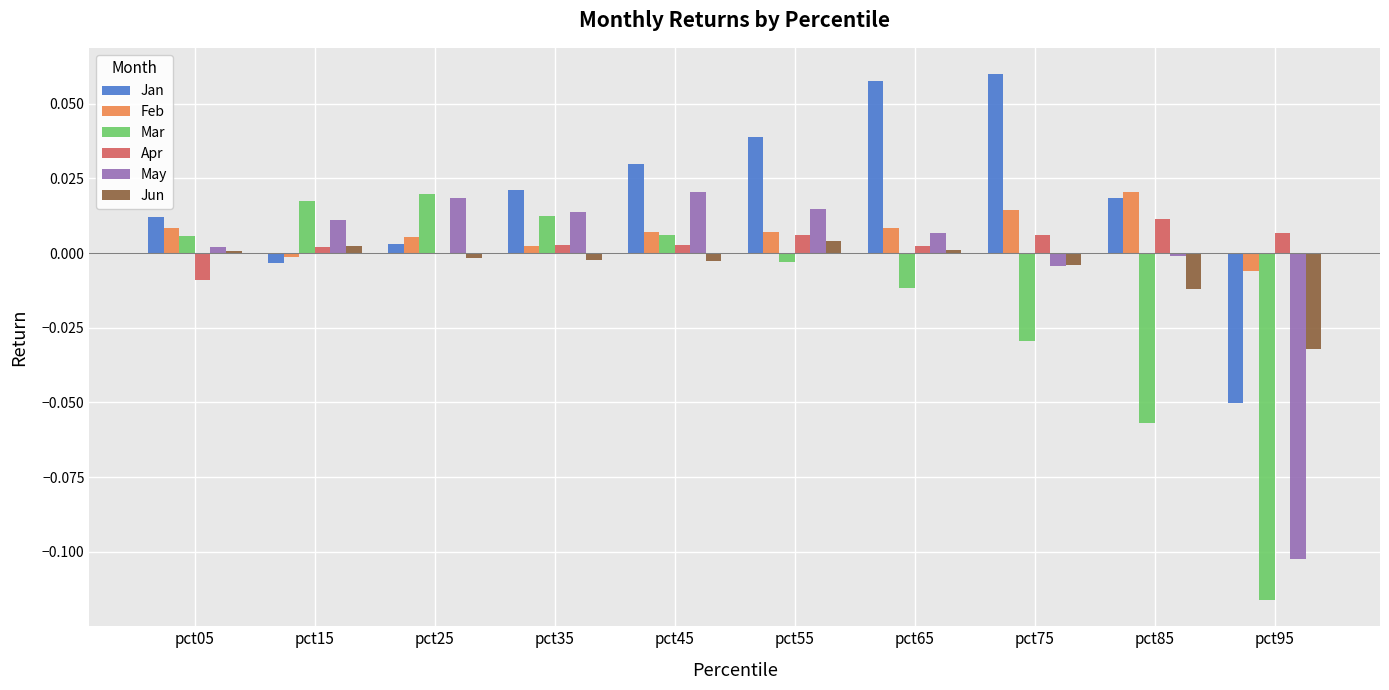

What are all the series names shown in the legend?

Jan, Feb, Mar, Apr, May, Jun